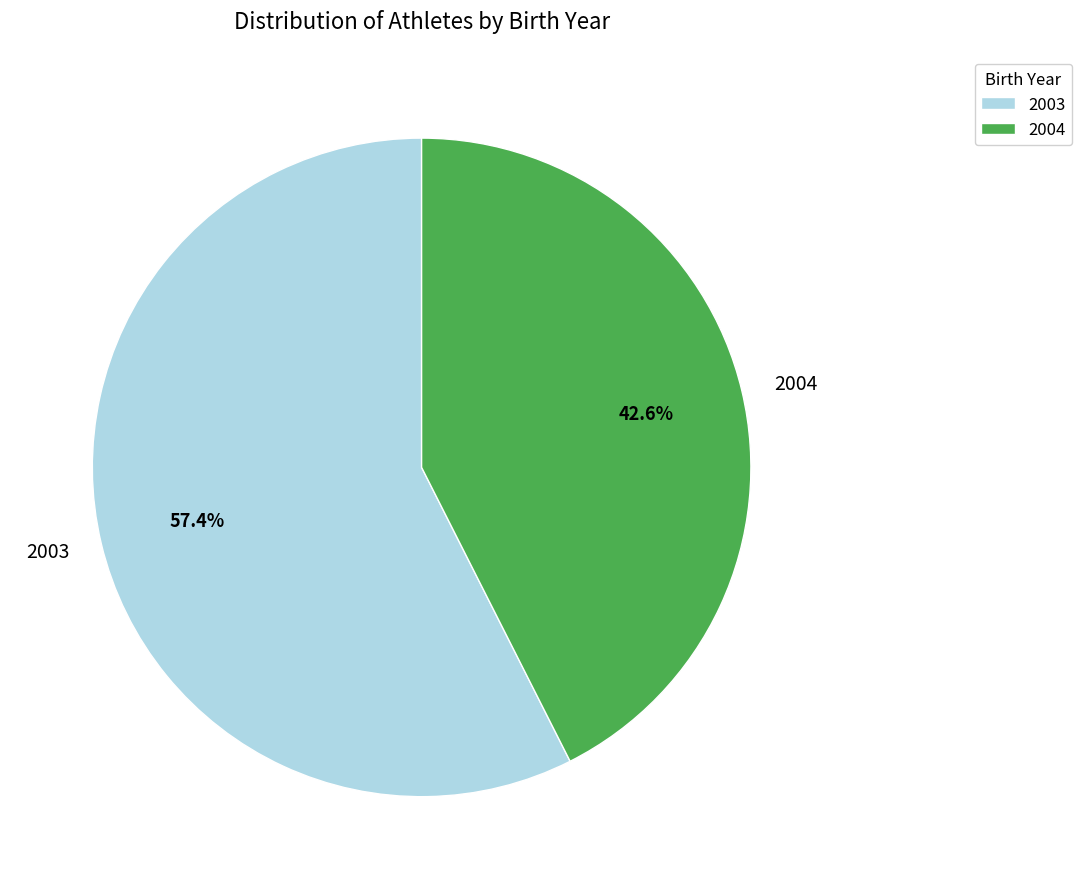

The 2003 slice represents 57% of the pie. True or false?

True